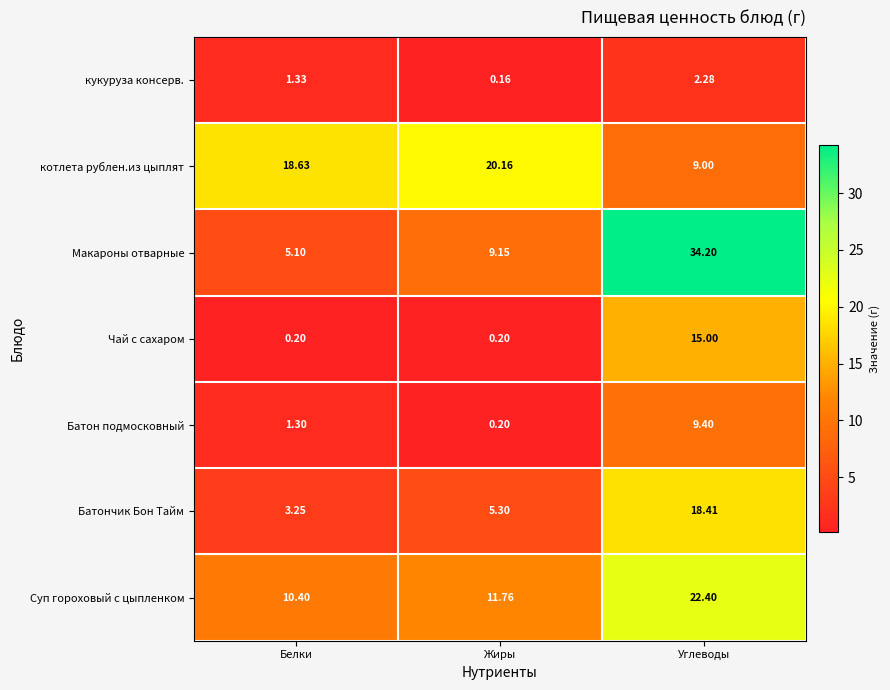

Which series has the largest total across all categories?

Макароны отварные